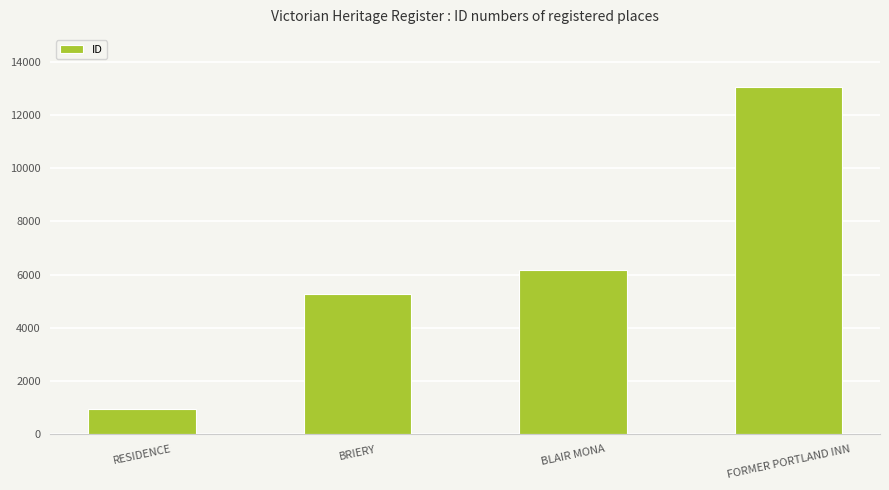

Reading left to right, extract all data points from this chart.

947	5258	6167	13038